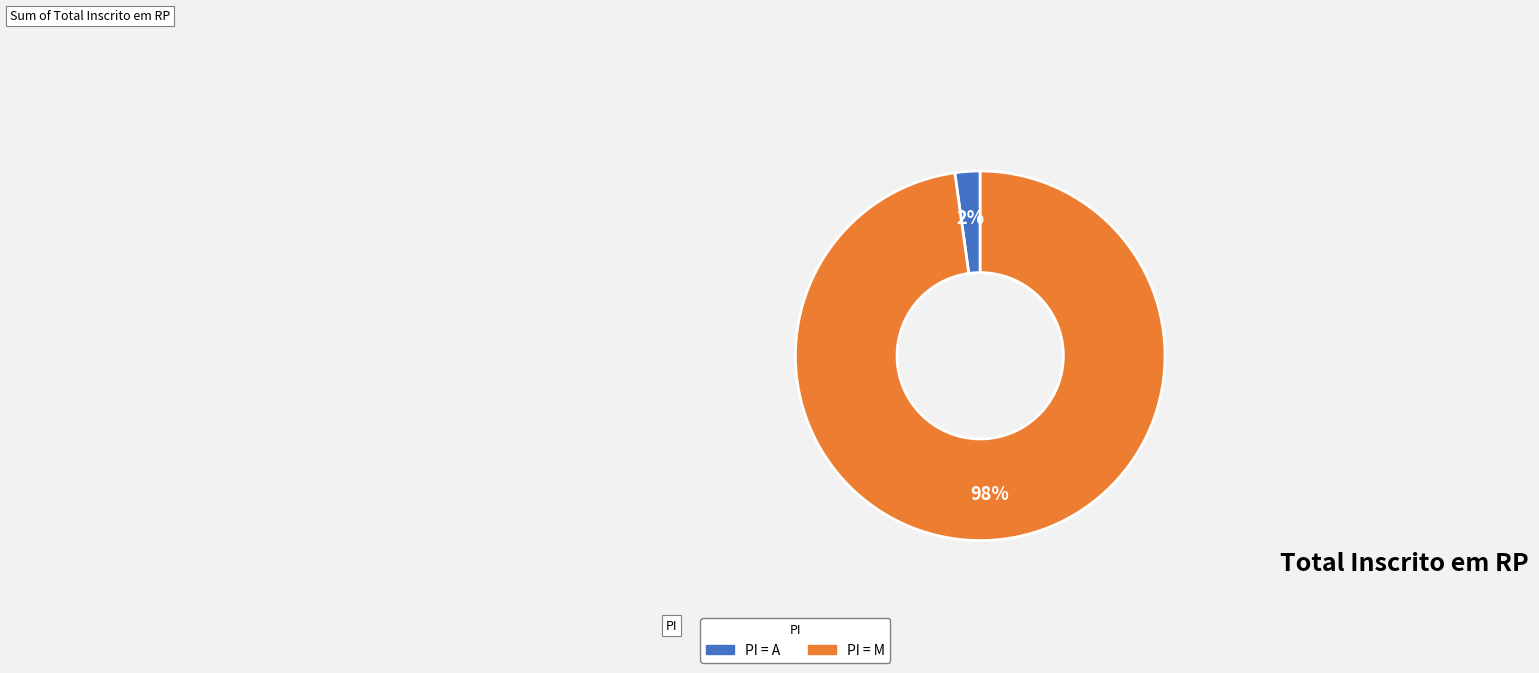

To the nearest percent, what is the difference between the largest and smallest slice percentages?

96%